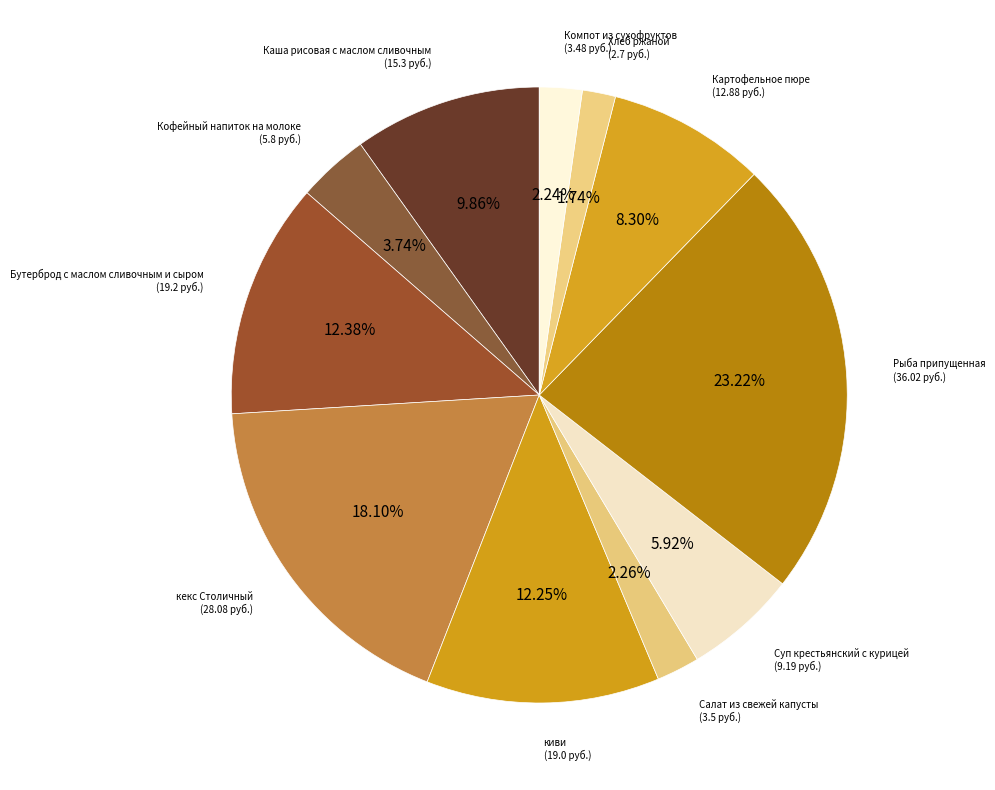

Which slice is the smallest?

Хлеб ржаной